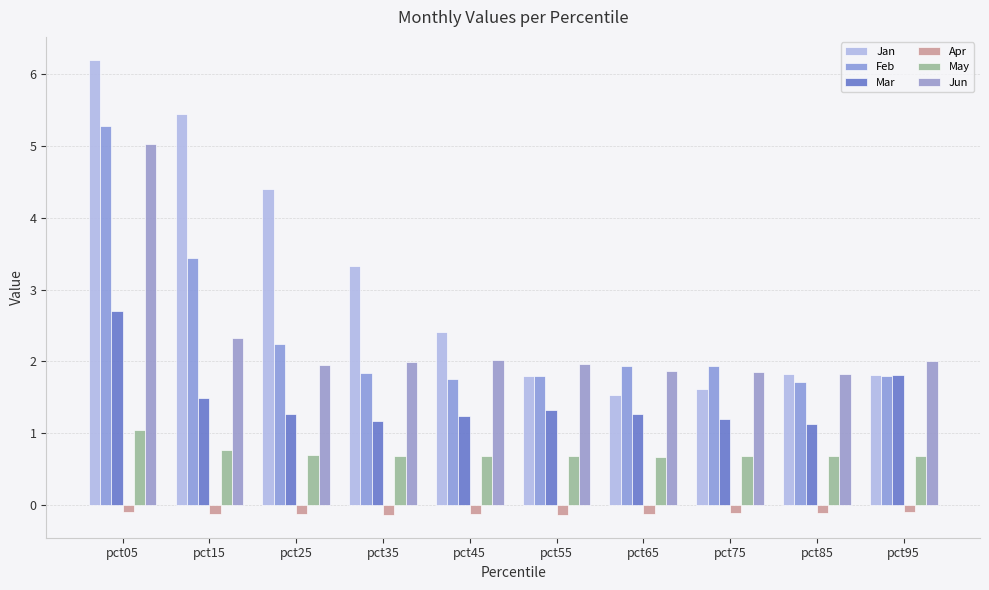

What is the difference between the highest and lowest values at pct25?

4.5